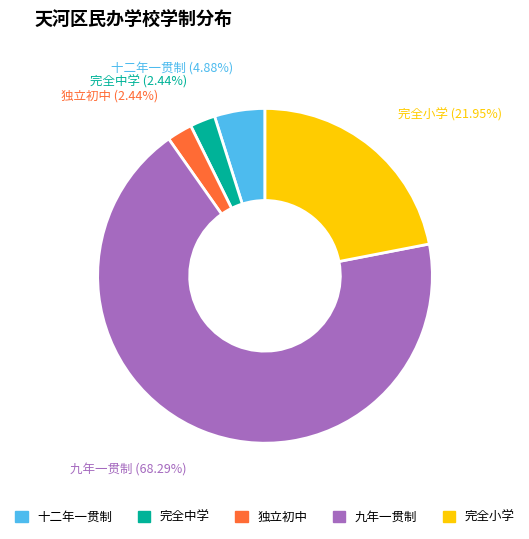

How many segments does this pie chart have?

5